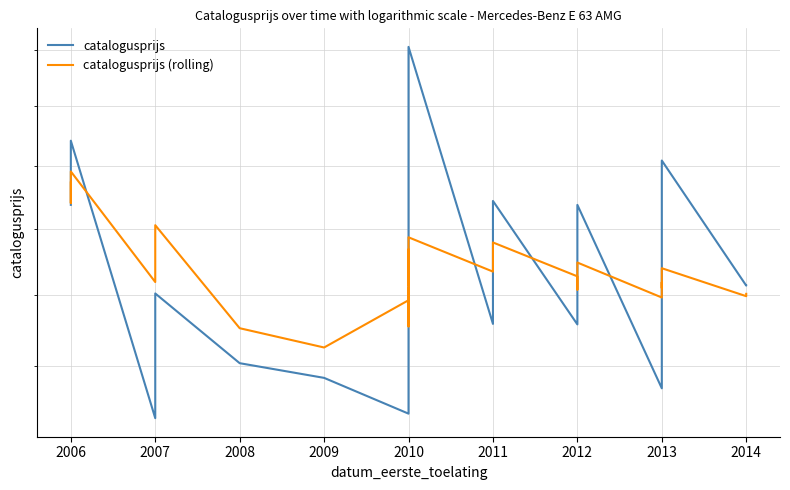

Reading left to right, extract all data points from this chart.

catalogusprijs: 173727	174012	184173	143082	160273	150421	148424	143670	146443	153567	158319	163947	169105	172564	184581	186716	200584	155898	161323	161752	174349	155823	156357	158837	160955	170455	173727	147018	149755	153547	177202	180881	161423	161426
catalogusprijs (rolling): 177304	174012	179093	161946	170546	155285	152584	159290	155544	155578	161068	159179	162350	164088	166826	161408	168675	163492	165207	166561	167887	162789	160841	160822	161228	161272	164847	159685	161918	161072	162662	163997	159876	160217